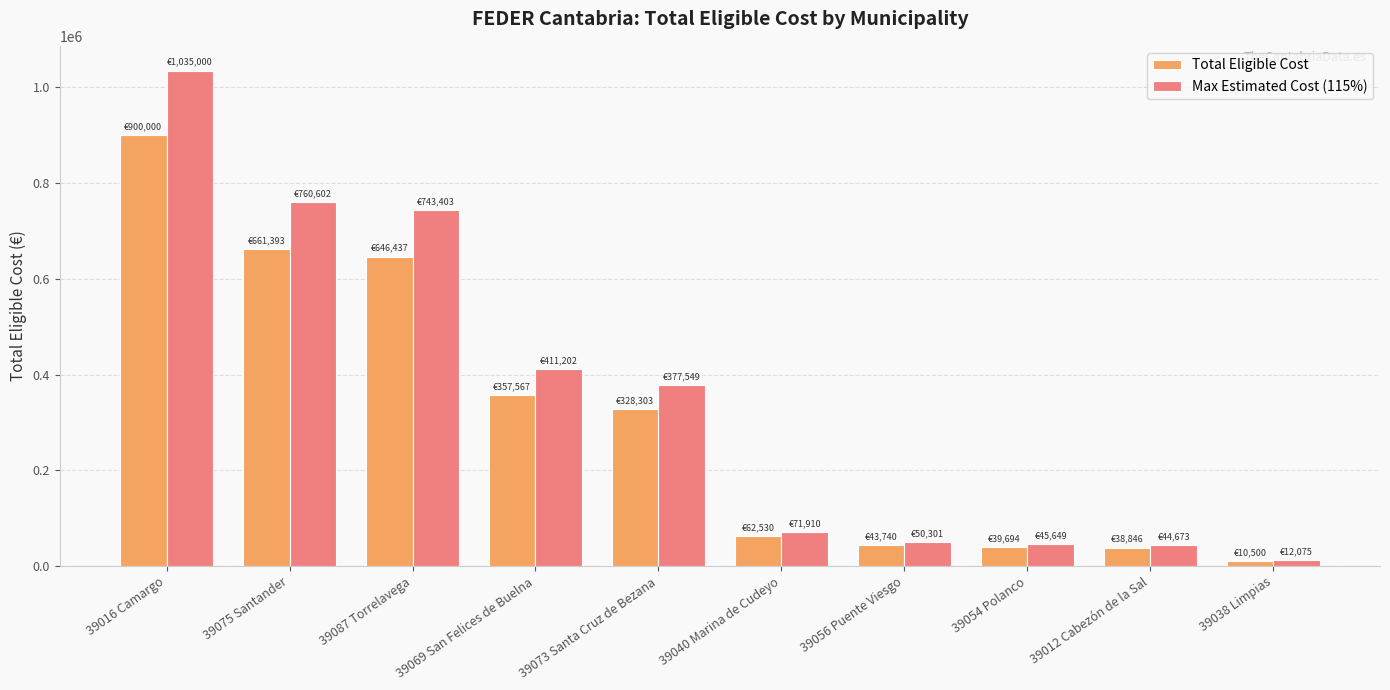

What position from the left is 39069 San Felices de Buelna?

4